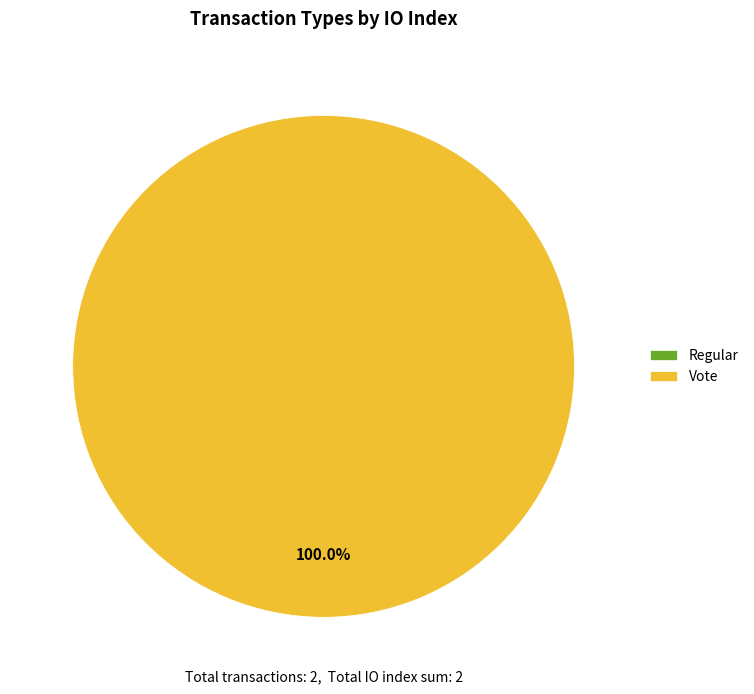

Count the number of slices in the pie.

2